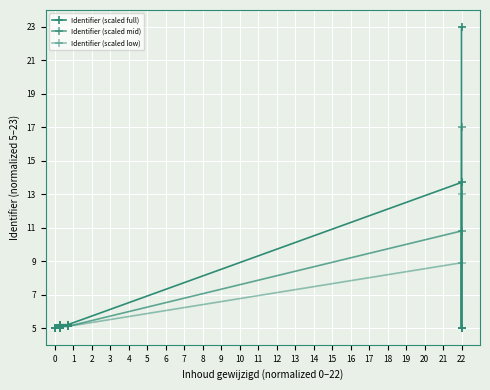

Does the chart display data point markers on the line(s)?

Yes